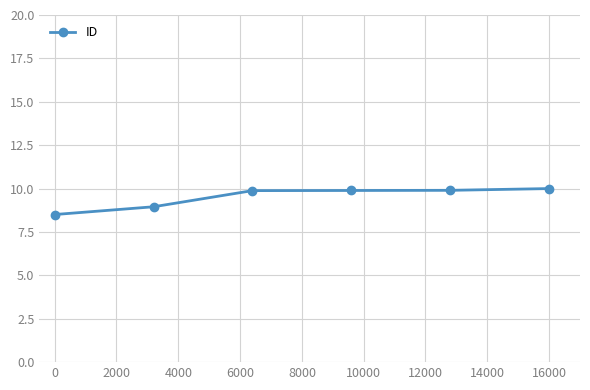

What is the value of the 6th point from the left?

10.0